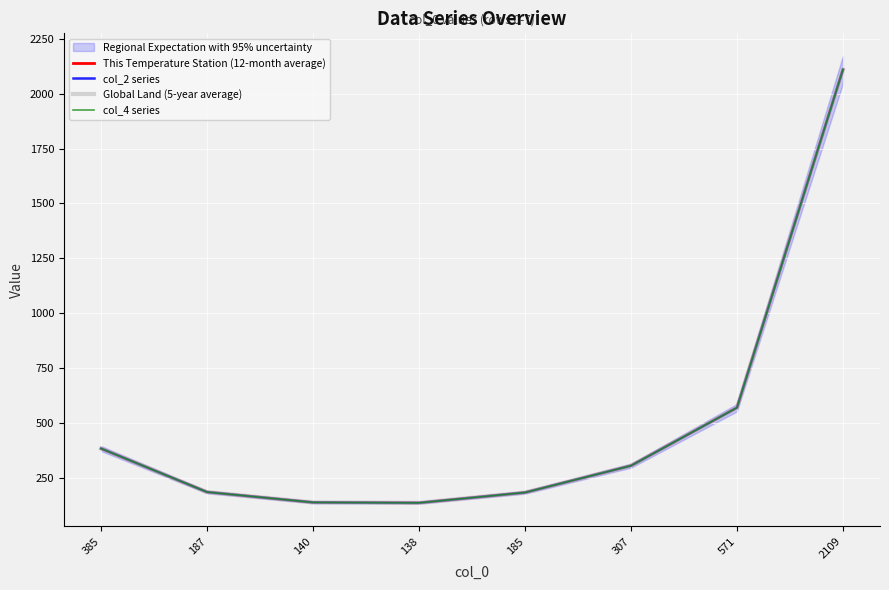

How many data points in Global Land (5-year average) are less than 307?

4